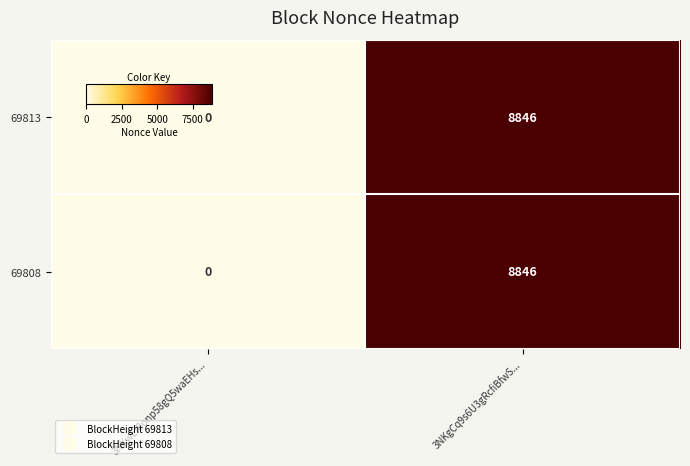

Reading left to right, transcribe all the data shown in this chart.

69813: 0	8846
69808: 0	8846